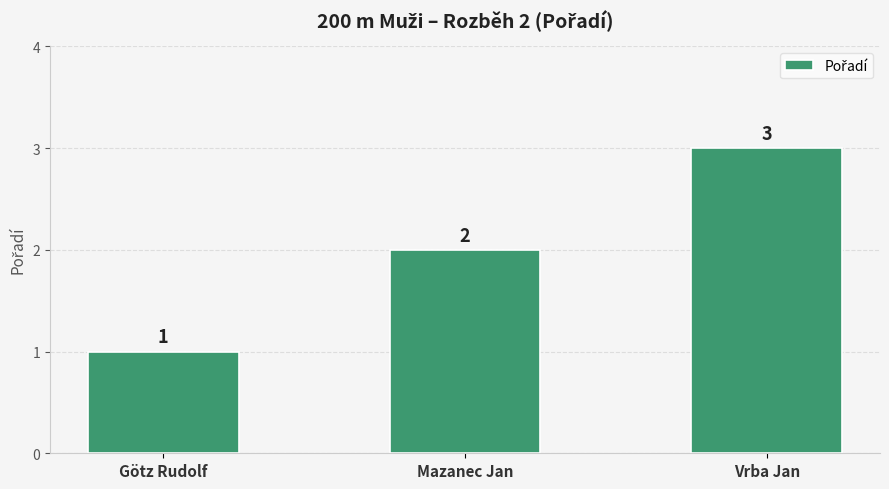

Which label corresponds to the largest value in the chart?

Vrba Jan